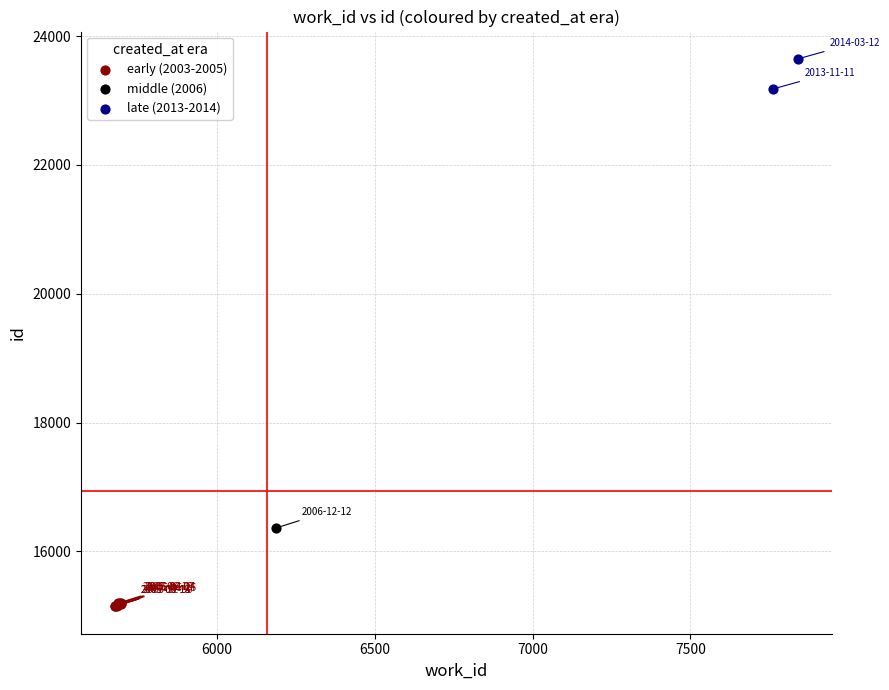

What are all the series names shown in the legend?

early (2003-2005), middle (2006), late (2013-2014)